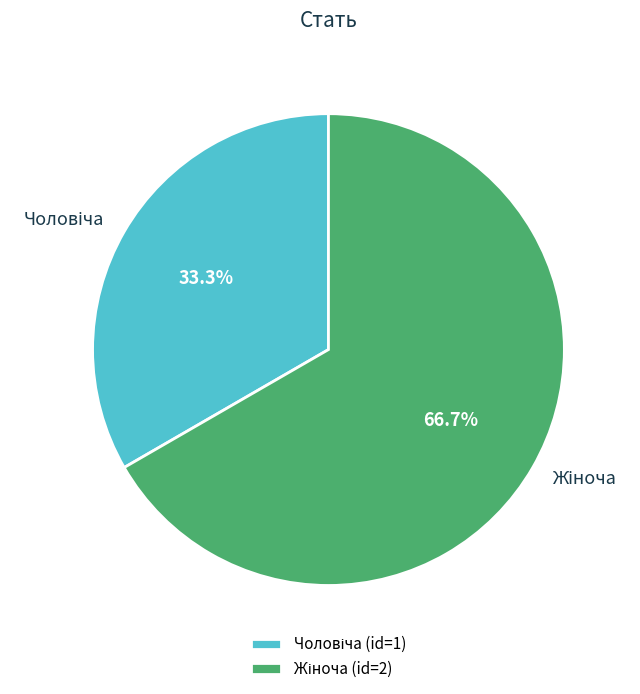

Does any single category account for the majority?

Yes